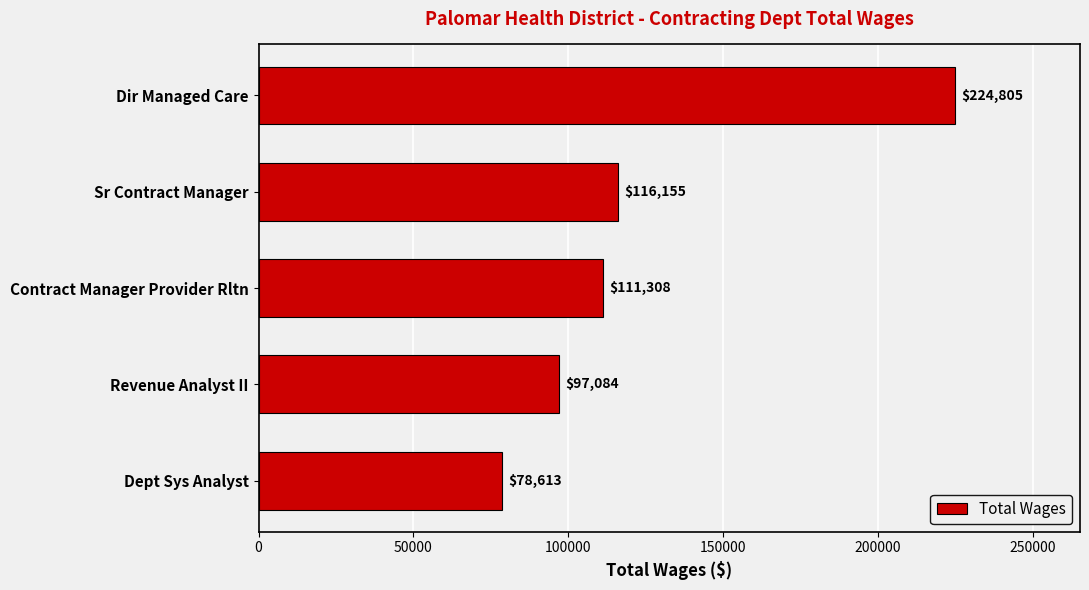

Reading bottom to top, transcribe all the data shown in this chart.

78613	97084	111308	116155	224805